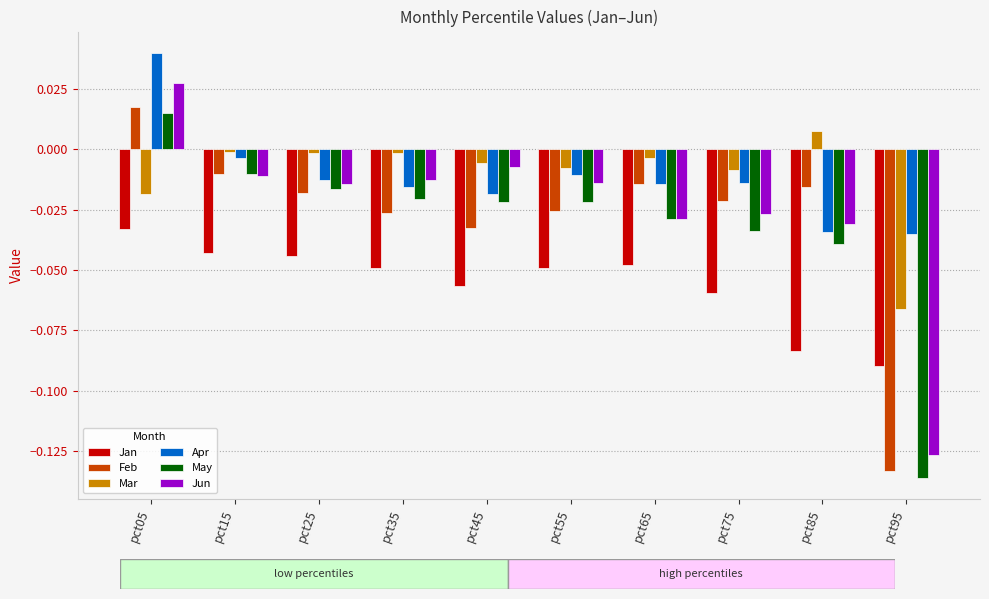

List the series in order of their peak value, lowest first.

Jan, Mar, May, Feb, Jun, Apr